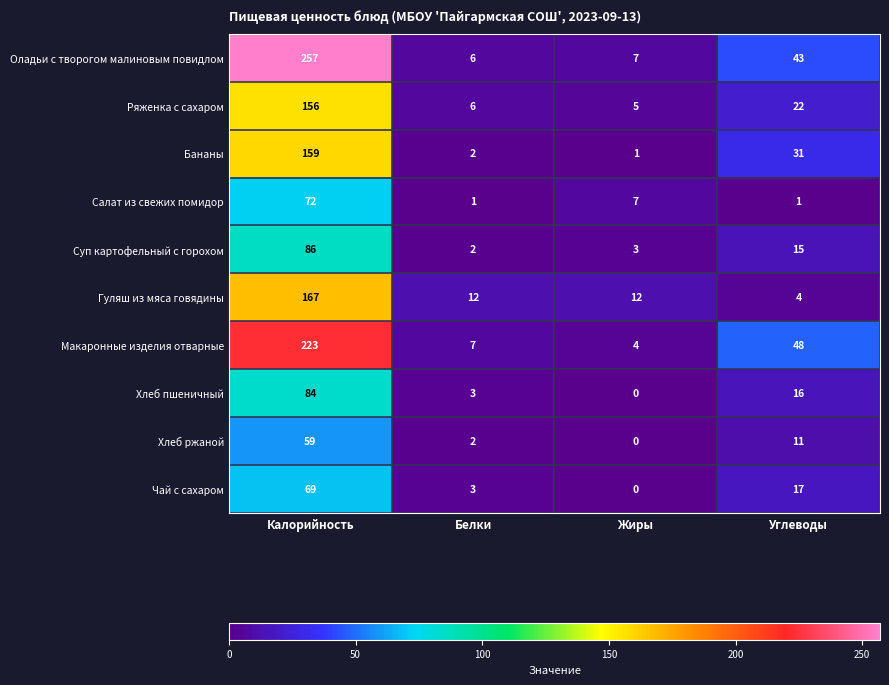

True or false: Макаронные изделия отварные has a value of 4 at Жиры.

True